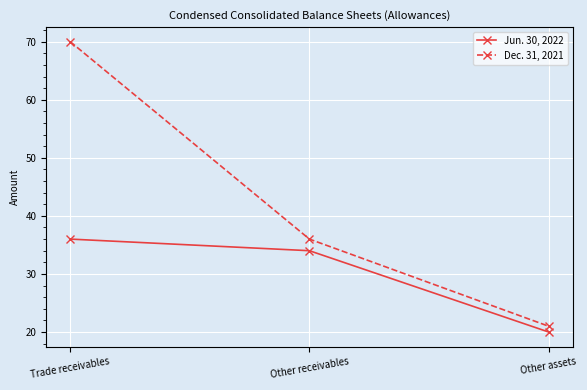

What is the maximum value shown in the chart?

70